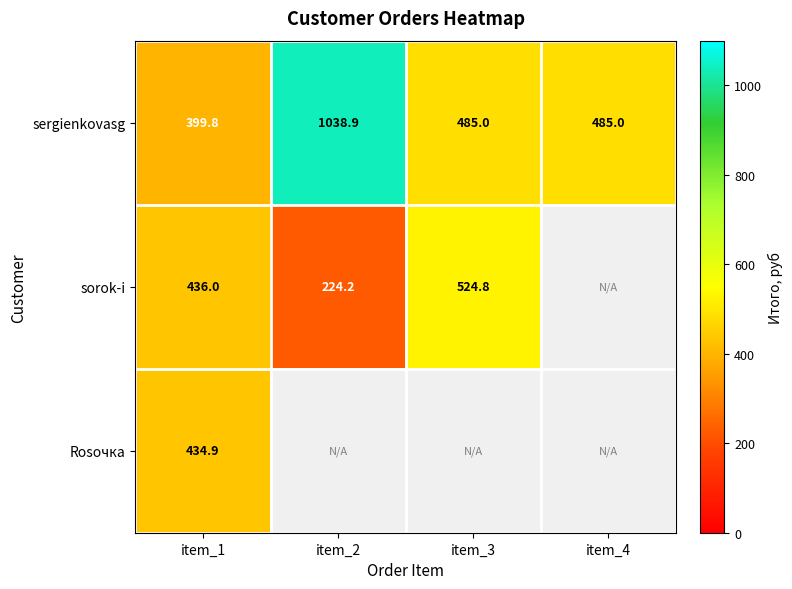

At item_1, list the series in order from largest to smallest.

sorok-i, Rosочка, sergienkovasg